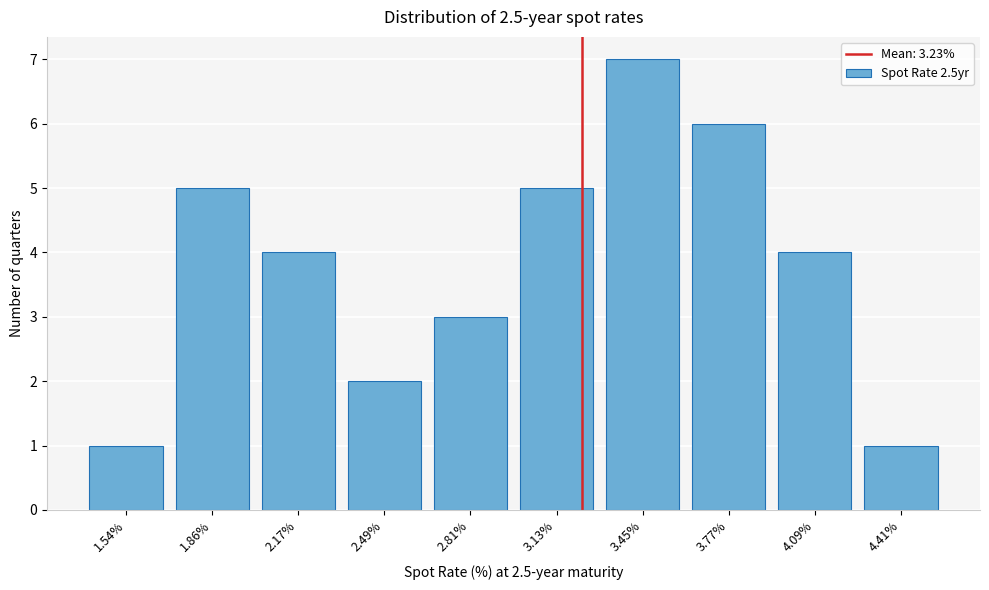

Reading left to right, list all the values displayed in this chart.

1	5	4	2	3	5	7	6	4	1